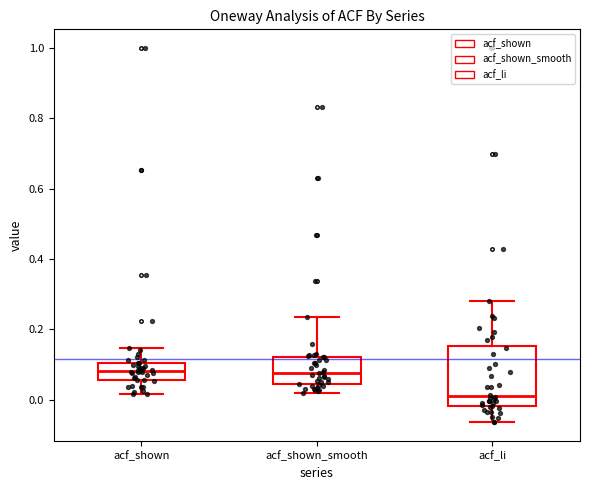

Reading left to right, transcribe this box plot: for each box, give where its median line is, the range the box spans, and where its two whiskers end, as read against the y-axis. The values are not printed on the chart, so give them approximately, as read against the axis.

acf_shown: median 0.08, box 0.06 to 0.10, whiskers 0.02 to 0.14
acf_shown_smooth: median 0.08, box 0.04 to 0.12, whiskers 0.02 to 0.24
acf_li: median 0.02, box -0.02 to 0.16, whiskers -0.06 to 0.28